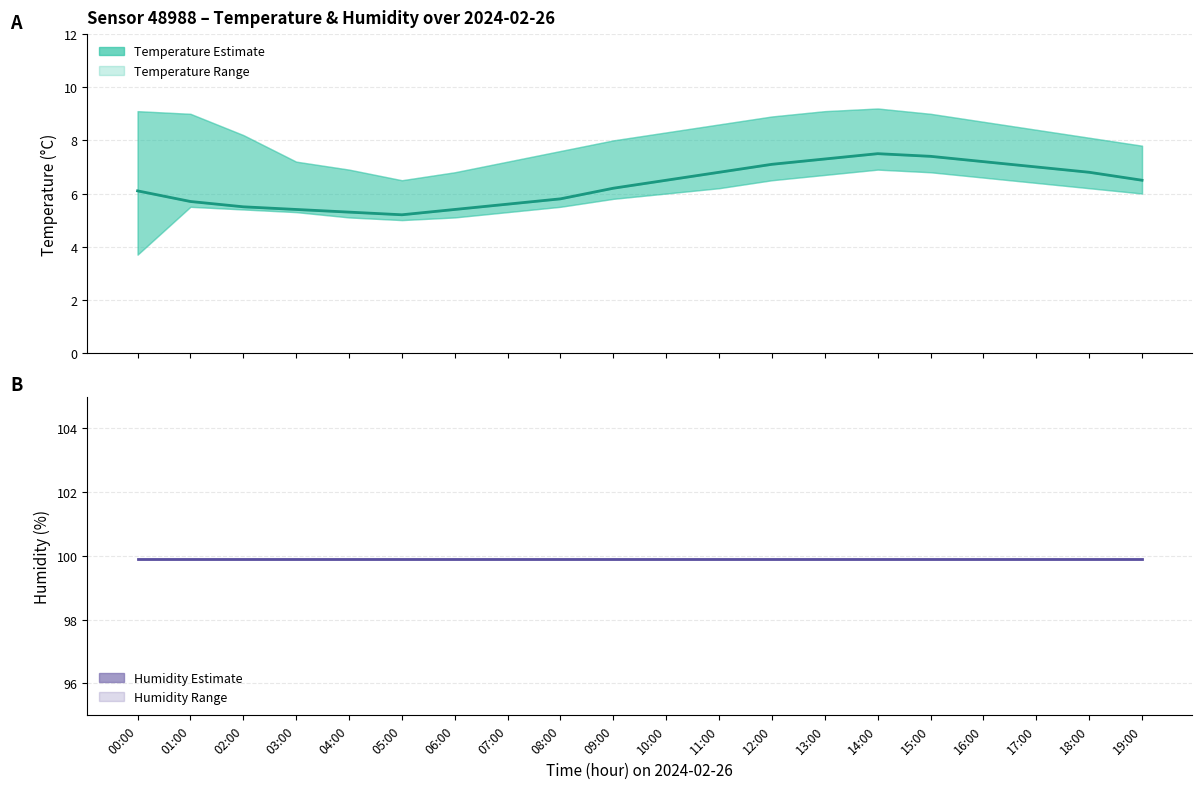

Which series has the largest range (max minus min)?

Temperature (°C)